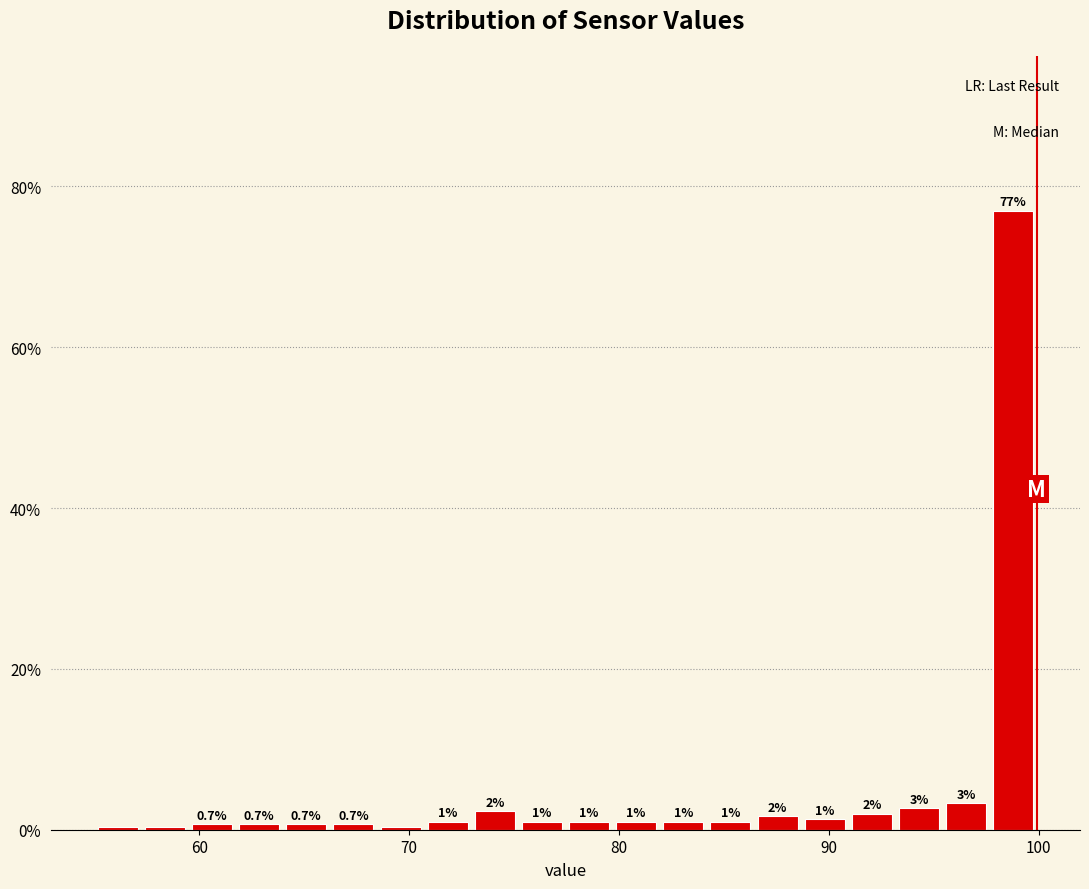

Around what value on the x-axis is the tallest bar? Give the approximate position of its centre, as read against the axis.

99